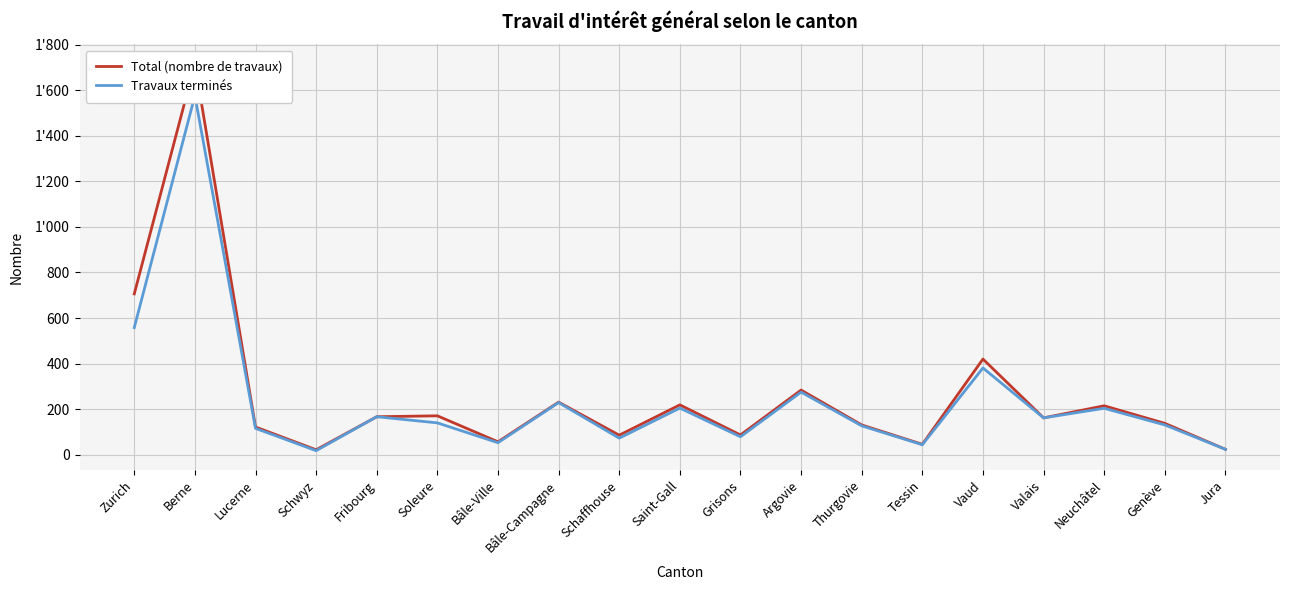

In Travaux terminés, how many points are lower than both neighbors (excluding endpoints)?

6